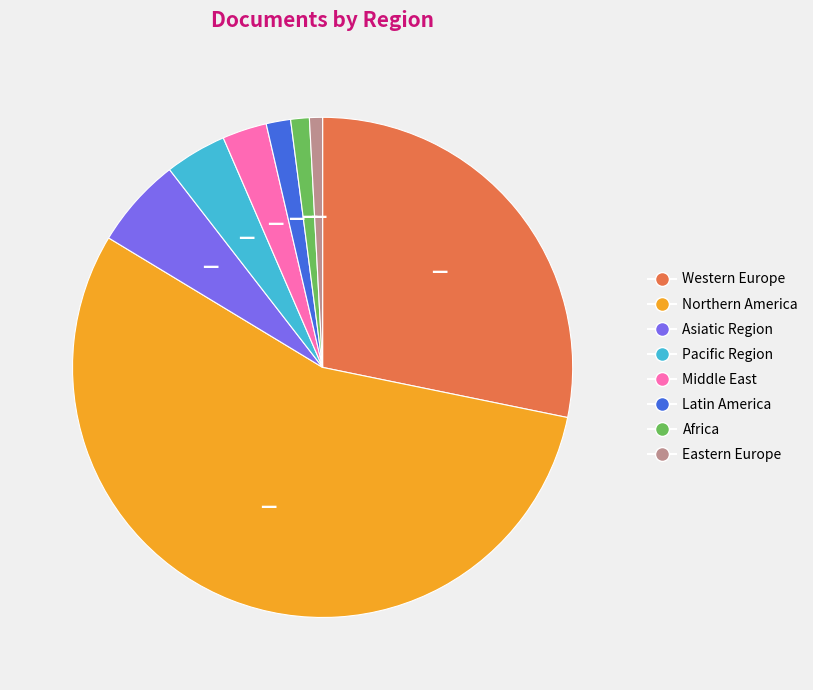

Which category has the biggest portion of the pie?

Northern America